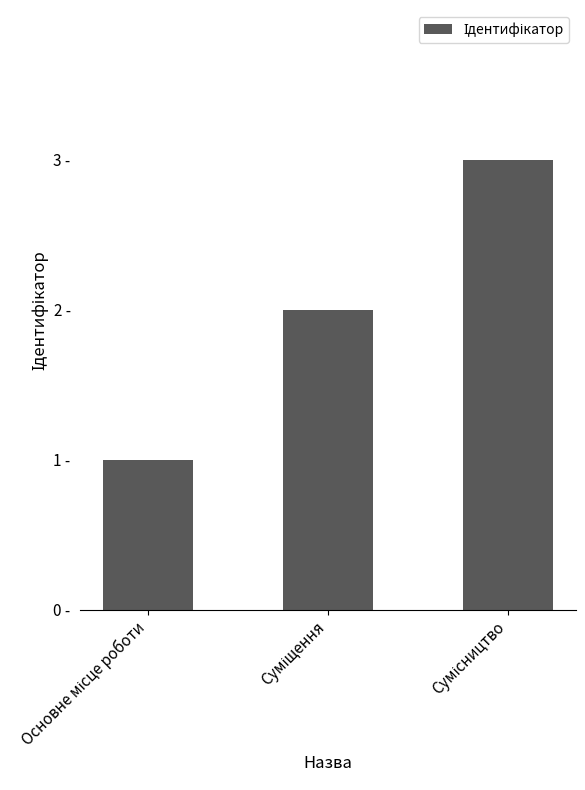

What is the difference between the maximum and minimum values?

2